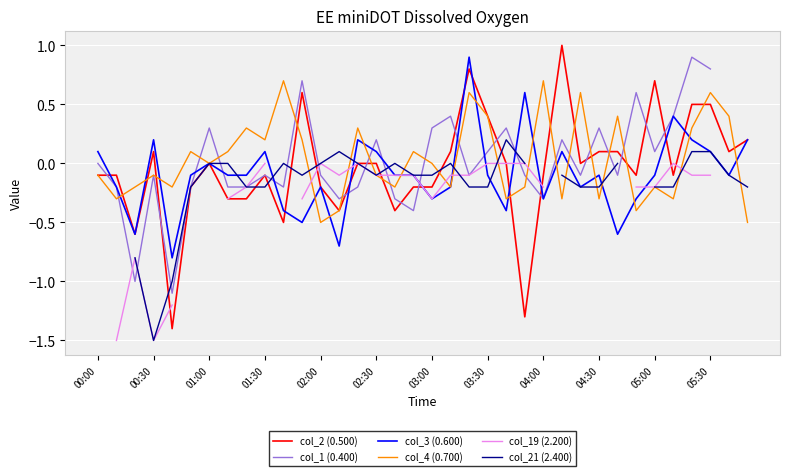

How many interior local peaks does the col_3 (0.600) series have?

10